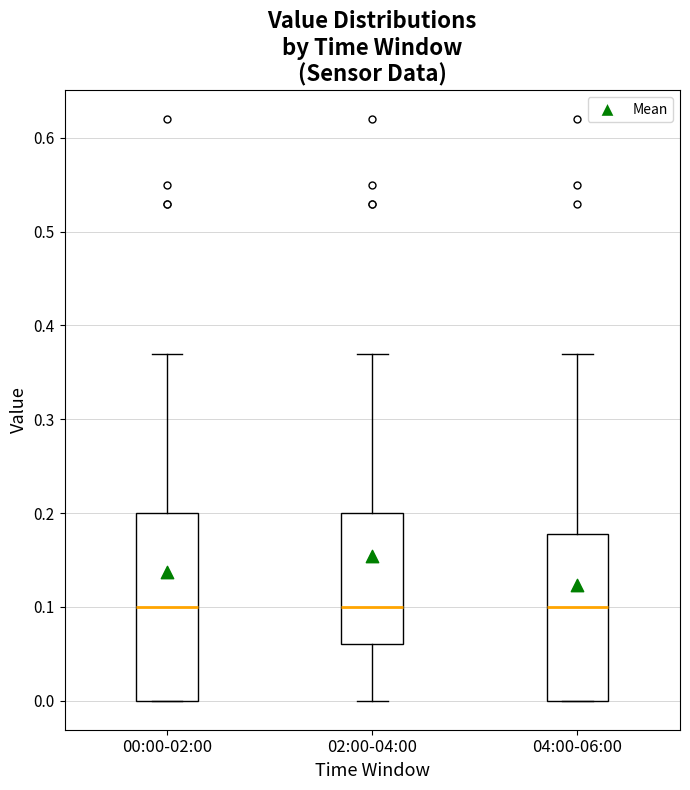

Where is the upper edge of the box for 02:00-04:00 on the y-axis? The values are not printed on the chart, so give them approximately, as read against the axis.

0.20